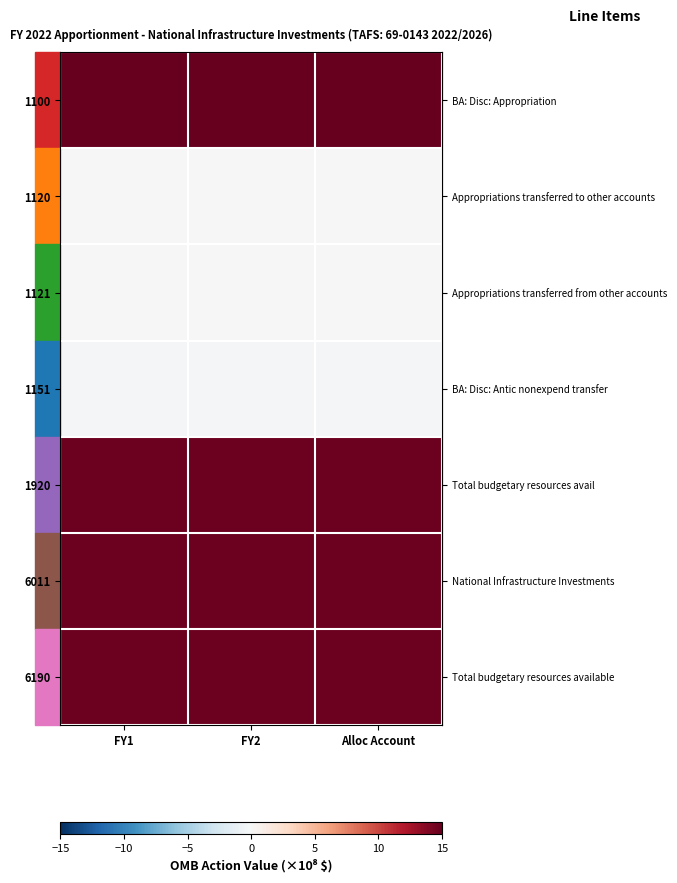

Count the number of categories in the chart.

3